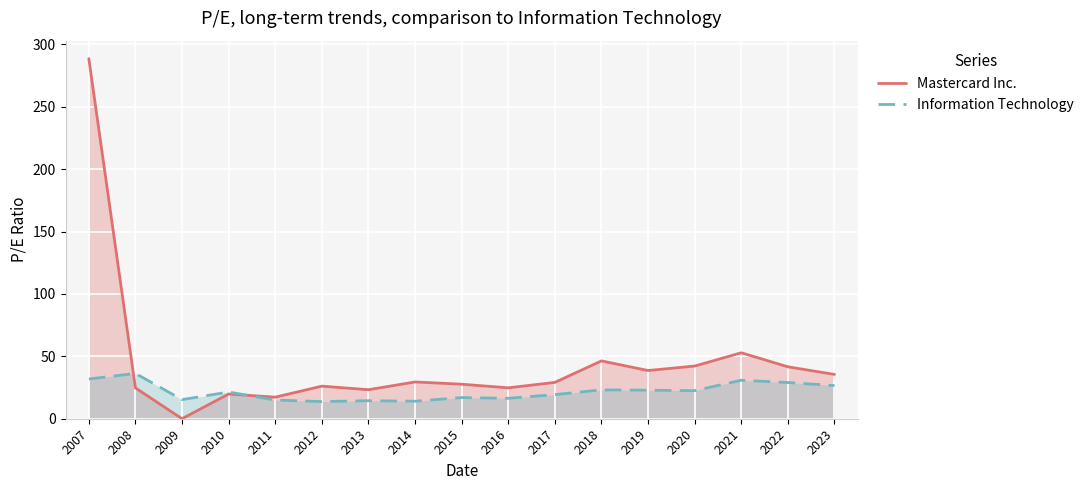

True or false: Mastercard Inc. has a value of 37.5 at 2012.

False